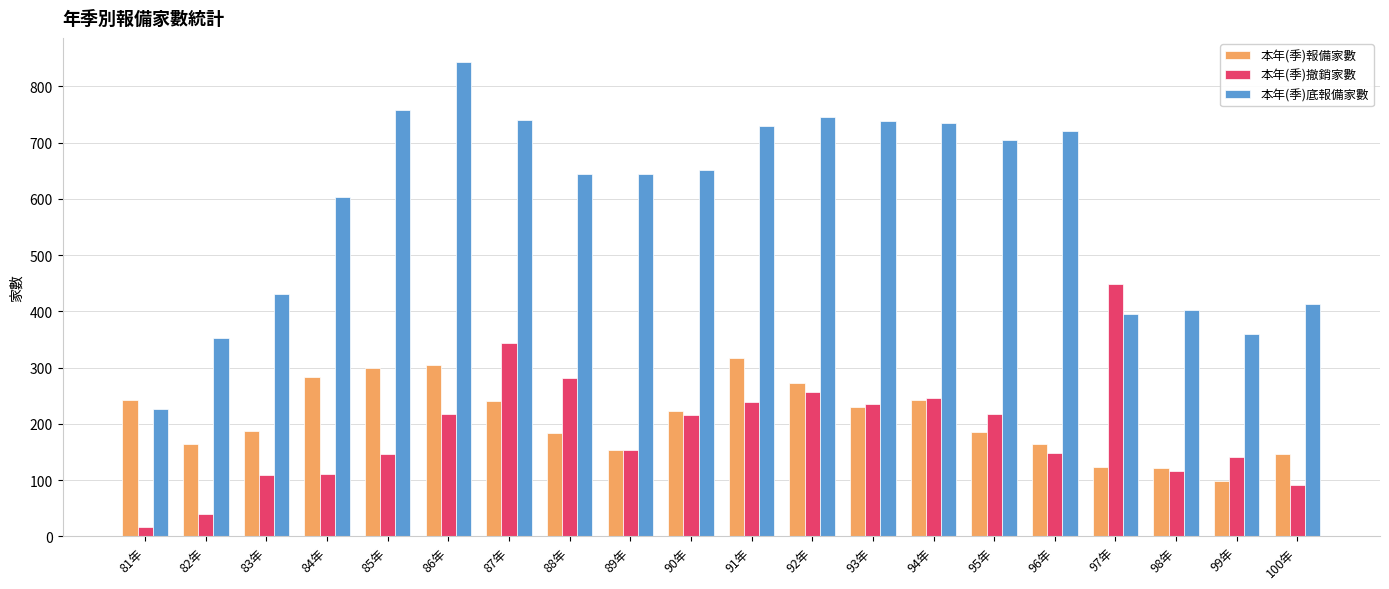

Is it true that 本年(季)底報備家數 equals 745 at 92年?

True